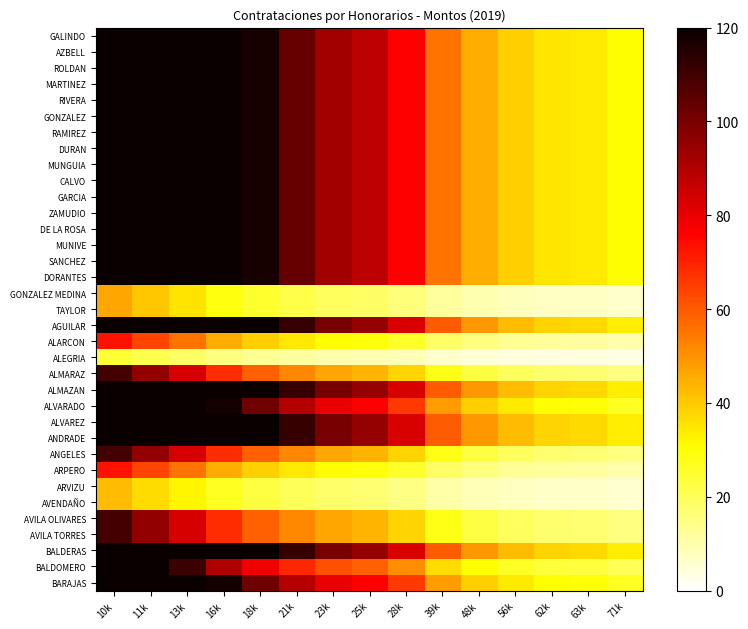

Reading left to right, transcribe all the data shown in this chart.

GALINDO: 10k=120.0	11k=120.0	13k=120.0	16k=120.0	18k=117.6	21k=103.2	23k=92.4	25k=87.7	28k=76.2	39k=55.4	48k=45.2	56k=39.2	62k=35.1	63k=34.4	71k=30.8
AZBELL: 10k=120.0	11k=120.0	13k=120.0	16k=120.0	18k=117.6	21k=103.2	23k=92.4	25k=87.7	28k=76.2	39k=55.4	48k=45.2	56k=39.2	62k=35.1	63k=34.4	71k=30.8
ROLDAN: 10k=120.0	11k=120.0	13k=120.0	16k=120.0	18k=117.6	21k=103.2	23k=92.4	25k=87.7	28k=76.2	39k=55.4	48k=45.2	56k=39.2	62k=35.1	63k=34.4	71k=30.8
MARTINEZ: 10k=120.0	11k=120.0	13k=120.0	16k=120.0	18k=117.6	21k=103.2	23k=92.4	25k=87.7	28k=76.2	39k=55.4	48k=45.2	56k=39.2	62k=35.1	63k=34.4	71k=30.8
RIVERA: 10k=120.0	11k=120.0	13k=120.0	16k=120.0	18k=117.6	21k=103.2	23k=92.4	25k=87.7	28k=76.2	39k=55.4	48k=45.2	56k=39.2	62k=35.1	63k=34.4	71k=30.8
GONZALEZ: 10k=120.0	11k=120.0	13k=120.0	16k=120.0	18k=117.6	21k=103.2	23k=92.4	25k=87.7	28k=76.2	39k=55.4	48k=45.2	56k=39.2	62k=35.1	63k=34.4	71k=30.8
RAMIREZ: 10k=120.0	11k=120.0	13k=120.0	16k=120.0	18k=117.6	21k=103.2	23k=92.4	25k=87.7	28k=76.2	39k=55.4	48k=45.2	56k=39.2	62k=35.1	63k=34.4	71k=30.8
DURAN: 10k=120.0	11k=120.0	13k=120.0	16k=120.0	18k=117.6	21k=103.2	23k=92.4	25k=87.7	28k=76.2	39k=55.4	48k=45.2	56k=39.2	62k=35.1	63k=34.4	71k=30.8
MUNGUIA: 10k=120.0	11k=120.0	13k=120.0	16k=120.0	18k=117.6	21k=103.2	23k=92.4	25k=87.7	28k=76.2	39k=55.4	48k=45.2	56k=39.2	62k=35.1	63k=34.4	71k=30.8
CALVO: 10k=120.0	11k=120.0	13k=120.0	16k=120.0	18k=117.6	21k=103.2	23k=92.4	25k=87.7	28k=76.2	39k=55.4	48k=45.2	56k=39.2	62k=35.1	63k=34.4	71k=30.8
GARCIA: 10k=120.0	11k=120.0	13k=120.0	16k=120.0	18k=117.6	21k=103.2	23k=92.4	25k=87.7	28k=76.2	39k=55.4	48k=45.2	56k=39.2	62k=35.1	63k=34.4	71k=30.8
ZAMUDIO: 10k=120.0	11k=120.0	13k=120.0	16k=120.0	18k=117.6	21k=103.2	23k=92.4	25k=87.7	28k=76.2	39k=55.4	48k=45.2	56k=39.2	62k=35.1	63k=34.4	71k=30.8
DE LA ROSA: 10k=120.0	11k=120.0	13k=120.0	16k=120.0	18k=117.6	21k=103.2	23k=92.4	25k=87.7	28k=76.2	39k=55.4	48k=45.2	56k=39.2	62k=35.1	63k=34.4	71k=30.8
MUNIVE: 10k=120.0	11k=120.0	13k=120.0	16k=120.0	18k=117.6	21k=103.2	23k=92.4	25k=87.7	28k=76.2	39k=55.4	48k=45.2	56k=39.2	62k=35.1	63k=34.4	71k=30.8
SANCHEZ: 10k=120.0	11k=120.0	13k=120.0	16k=120.0	18k=117.6	21k=103.2	23k=92.4	25k=87.7	28k=76.2	39k=55.4	48k=45.2	56k=39.2	62k=35.1	63k=34.4	71k=30.8
DORANTES: 10k=120.0	11k=120.0	13k=120.0	16k=120.0	18k=117.6	21k=103.2	23k=92.4	25k=87.7	28k=76.2	39k=55.4	48k=45.2	56k=39.2	62k=35.1	63k=34.4	71k=30.8
GONZALEZ MEDINA: 10k=46.3	11k=40.4	13k=35.2	16k=28.8	18k=24.9	21k=21.9	23k=19.6	25k=18.6	28k=16.2	39k=11.7	48k=9.6	56k=8.3	62k=7.4	63k=7.3	71k=6.5
TAYLOR: 10k=46.3	11k=40.4	13k=35.2	16k=28.8	18k=24.9	21k=21.9	23k=19.6	25k=18.6	28k=16.2	39k=11.7	48k=9.6	56k=8.3	62k=7.4	63k=7.3	71k=6.5
AGUILAR: 10k=120.0	11k=120.0	13k=120.0	16k=120.0	18k=120.0	21k=111.7	23k=100.0	25k=95.0	28k=82.5	39k=59.9	48k=49.0	56k=42.4	62k=38.0	63k=37.2	71k=33.3
ALARCON: 10k=73.1	11k=63.8	13k=55.6	16k=45.4	18k=39.4	21k=34.6	23k=30.9	25k=29.4	28k=25.5	39k=18.5	48k=15.1	56k=13.1	62k=11.8	63k=11.5	71k=10.3
ALEGRIA: 10k=24.4	11k=21.3	13k=18.5	16k=15.1	18k=13.1	21k=11.5	23k=10.3	25k=9.8	28k=8.5	39k=6.2	48k=5.0	56k=4.4	62k=3.9	63k=3.8	71k=3.4
ALMARAZ: 10k=109.5	11k=95.6	13k=83.3	16k=68.1	18k=59.0	21k=51.8	23k=46.3	25k=44.0	28k=38.2	39k=27.8	48k=22.7	56k=19.7	62k=17.6	63k=17.3	71k=15.4
ALMAZAN: 10k=120.0	11k=120.0	13k=120.0	16k=120.0	18k=120.0	21k=111.7	23k=100.0	25k=95.0	28k=82.5	39k=59.9	48k=49.0	56k=42.4	62k=38.0	63k=37.2	71k=33.3
ALVARADO: 10k=120.0	11k=120.0	13k=120.0	16k=117.7	18k=101.9	21k=89.5	23k=80.1	25k=76.1	28k=66.1	39k=48.0	48k=39.2	56k=34.0	62k=30.4	63k=29.8	71k=26.7
ALVAREZ: 10k=120.0	11k=120.0	13k=120.0	16k=120.0	18k=120.0	21k=111.7	23k=100.0	25k=95.0	28k=82.5	39k=59.9	48k=49.0	56k=42.4	62k=38.0	63k=37.2	71k=33.3
ANDRADE: 10k=120.0	11k=120.0	13k=120.0	16k=120.0	18k=120.0	21k=111.7	23k=100.0	25k=95.0	28k=82.5	39k=59.9	48k=49.0	56k=42.4	62k=38.0	63k=37.2	71k=33.3
ANGELES: 10k=109.5	11k=95.6	13k=83.3	16k=68.1	18k=59.0	21k=51.8	23k=46.3	25k=44.0	28k=38.2	39k=27.8	48k=22.7	56k=19.7	62k=17.6	63k=17.3	71k=15.4
ARPERO: 10k=73.1	11k=63.8	13k=55.6	16k=45.4	18k=39.4	21k=34.6	23k=30.9	25k=29.4	28k=25.5	39k=18.5	48k=15.1	56k=13.1	62k=11.8	63k=11.5	71k=10.3
ARVIZU: 10k=42.3	11k=36.9	13k=32.2	16k=26.3	18k=22.8	21k=20.0	23k=17.9	25k=17.0	28k=14.8	39k=10.7	48k=8.8	56k=7.6	62k=6.8	63k=6.7	71k=6.0
AVENDAÑO: 10k=42.3	11k=36.9	13k=32.2	16k=26.3	18k=22.8	21k=20.0	23k=17.9	25k=17.0	28k=14.8	39k=10.7	48k=8.8	56k=7.6	62k=6.8	63k=6.7	71k=6.0
AVILA OLIVARES: 10k=109.5	11k=95.6	13k=83.3	16k=68.1	18k=59.0	21k=51.8	23k=46.3	25k=44.0	28k=38.2	39k=27.8	48k=22.7	56k=19.7	62k=17.6	63k=17.3	71k=15.4
AVILA TORRES: 10k=109.5	11k=95.6	13k=83.3	16k=68.1	18k=59.0	21k=51.8	23k=46.3	25k=44.0	28k=38.2	39k=27.8	48k=22.7	56k=19.7	62k=17.6	63k=17.3	71k=15.4
BALDERAS: 10k=120.0	11k=120.0	13k=120.0	16k=120.0	18k=120.0	21k=111.7	23k=100.0	25k=95.0	28k=82.5	39k=59.9	48k=49.0	56k=42.4	62k=38.0	63k=37.2	71k=33.3
BALDOMERO: 10k=120.0	11k=120.0	13k=111.0	16k=90.7	18k=78.6	21k=69.0	23k=61.7	25k=58.6	28k=50.9	39k=37.0	48k=30.2	56k=26.2	62k=23.5	63k=23.0	71k=20.6
BARAJAS: 10k=120.0	11k=120.0	13k=120.0	16k=117.7	18k=101.9	21k=89.5	23k=80.1	25k=76.1	28k=66.1	39k=48.0	48k=39.2	56k=34.0	62k=30.4	63k=29.8	71k=26.7